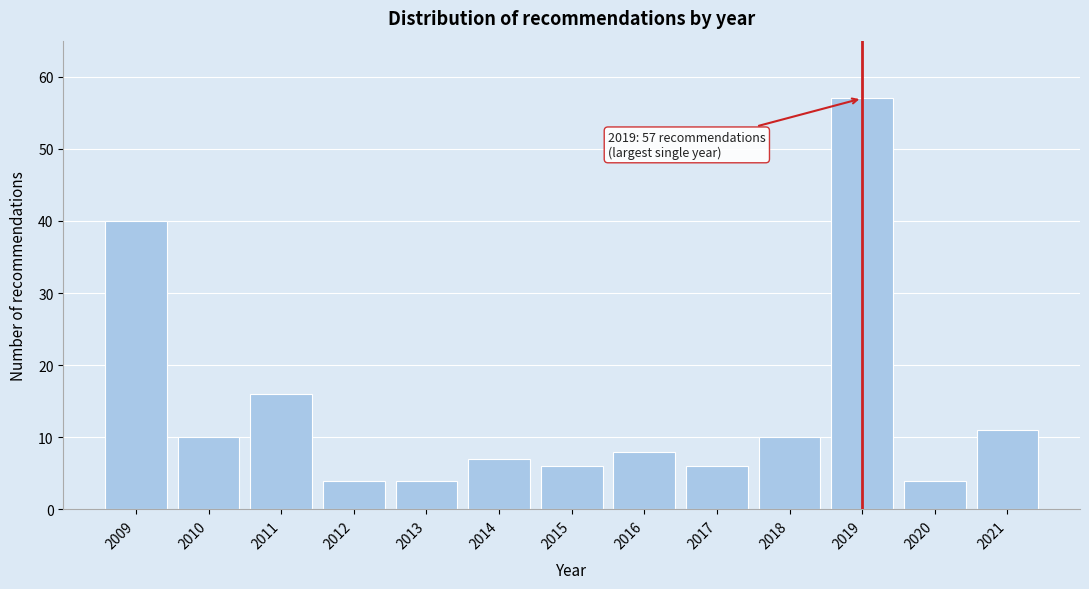

Reading left to right, transcribe all the data shown in this chart.

40	10	16	4	4	7	6	8	6	10	57	4	11